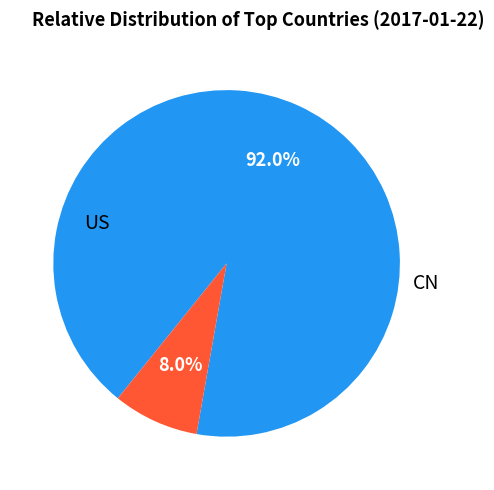

What is the largest slice in the pie chart?

US